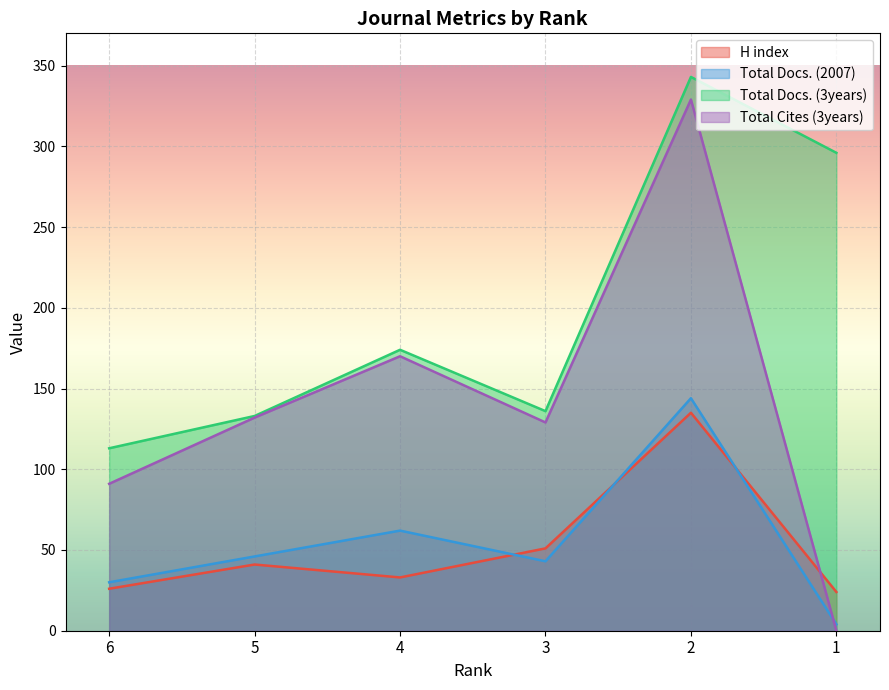

Reading left to right, what are all the values shown in this chart?

H index: 6=26	5=41	4=33	3=51	2=135	1=24
Total Docs. (2007): 6=30	5=46	4=62	3=43	2=144	1=4
Total Docs. (3years): 6=113	5=133	4=174	3=136	2=343	1=296
Total Cites (3years): 6=91	5=132	4=170	3=129	2=329	1=0